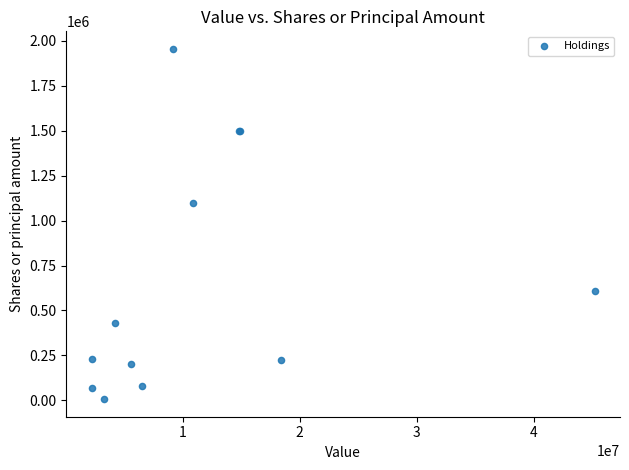

What Y value in the scatter plot is closest to 980723?

1100000